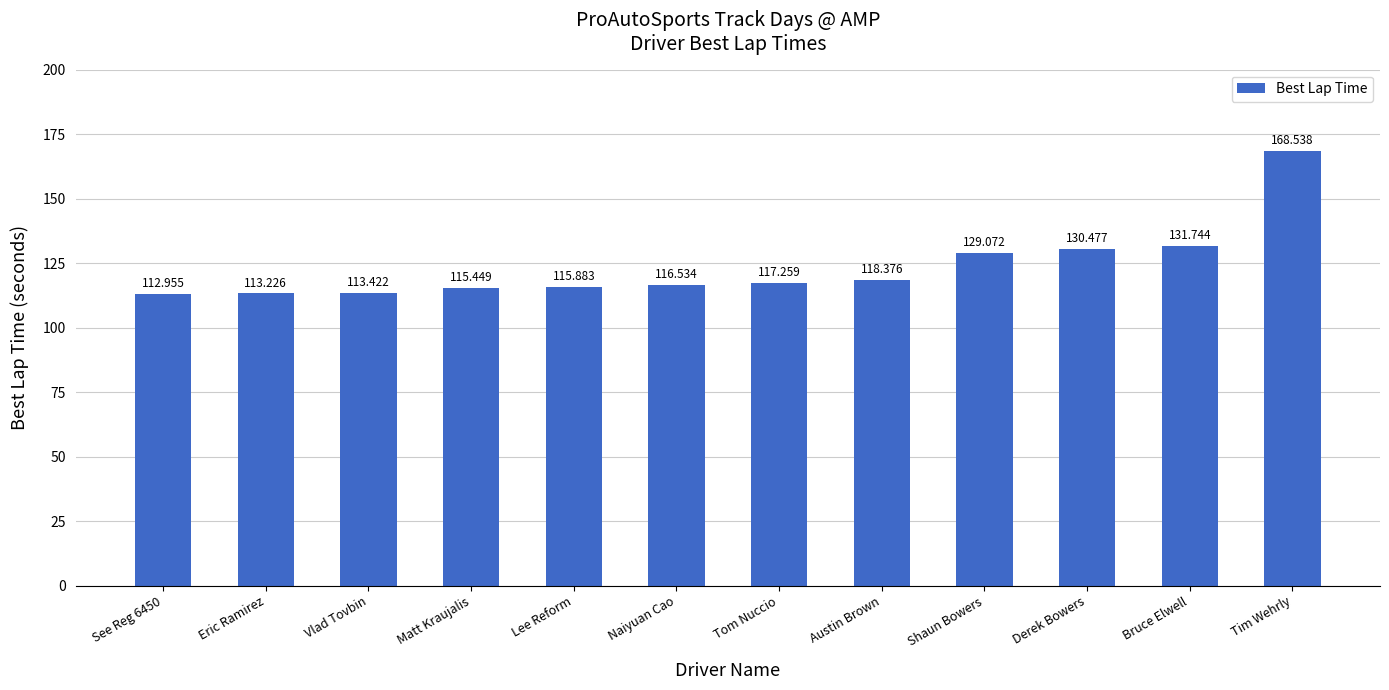

What is the average value?

123.6